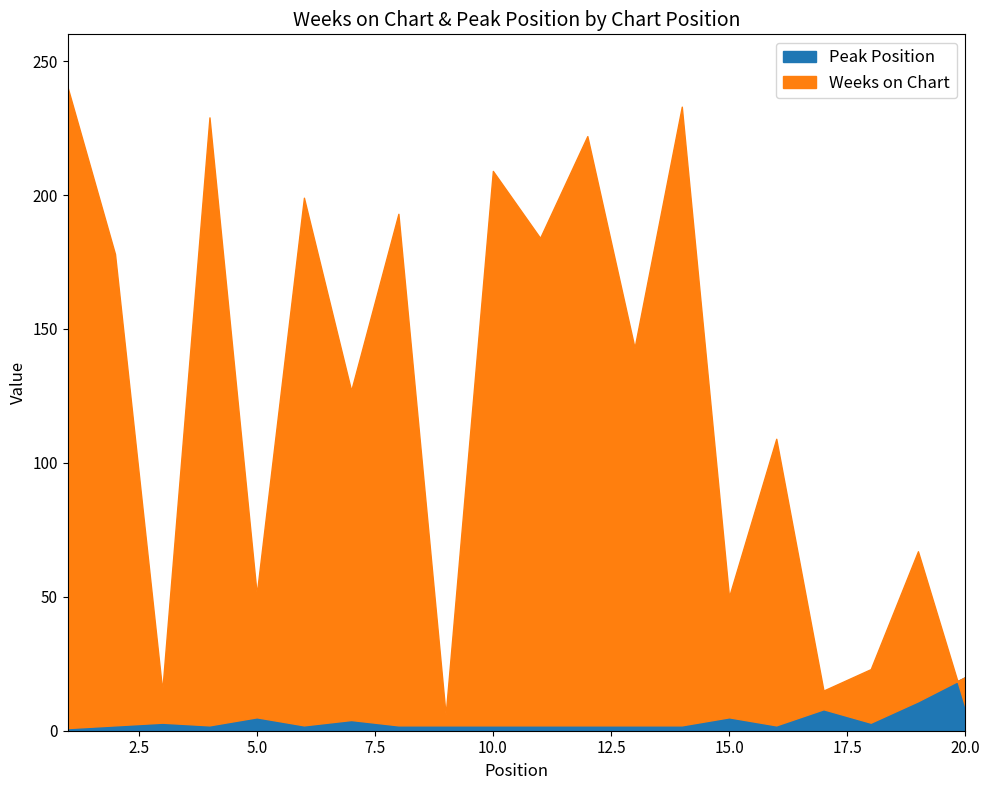

Where is the first local maximum for Peak Position?

3